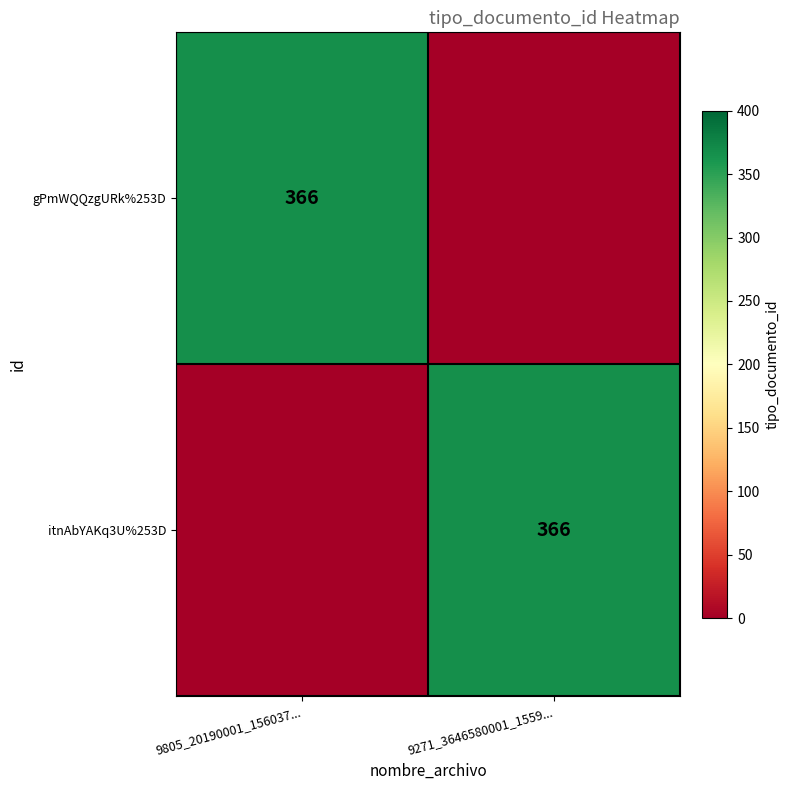

At which category does the chart reach its peak across all series?

9805_20190001_156037...